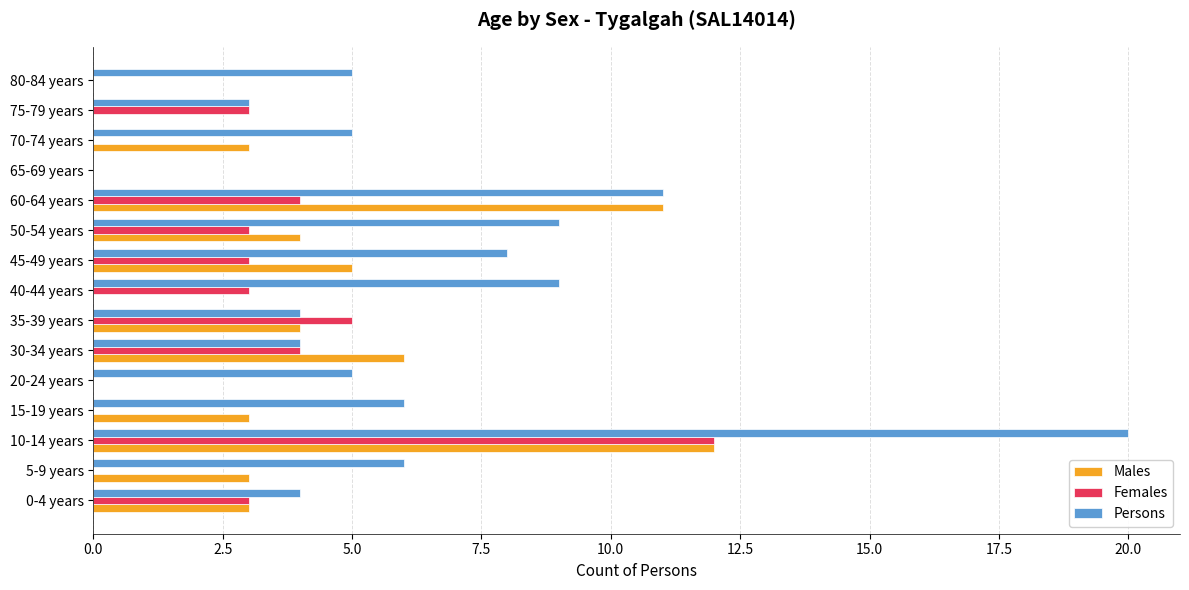

The value of Males at 70-74 years is 3. True or false?

True